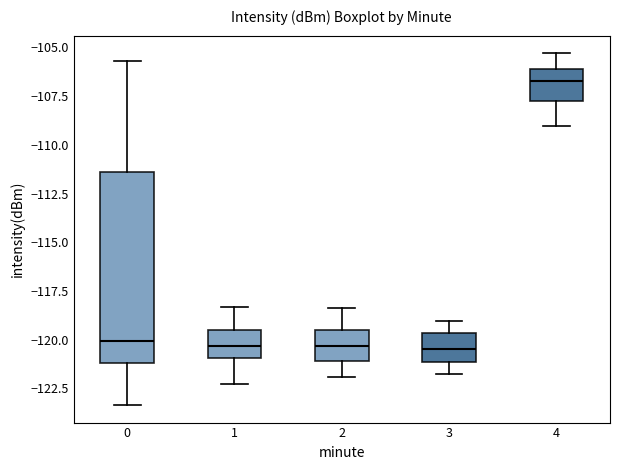

Which box's median line is the highest?

4